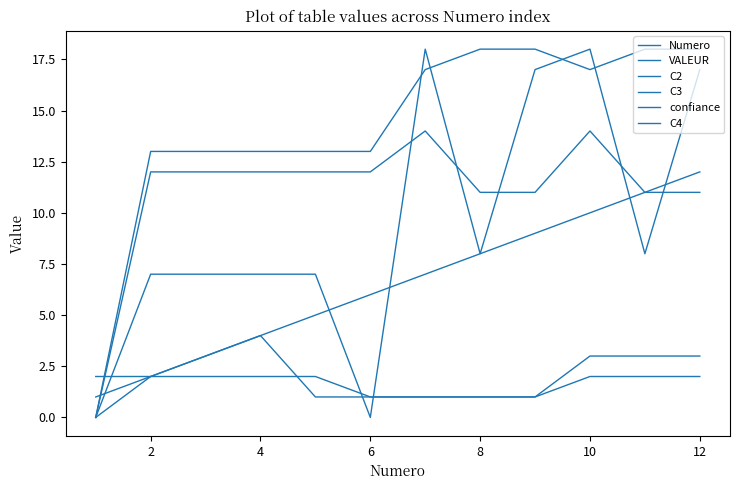

What is the average value of the C2 series?

11